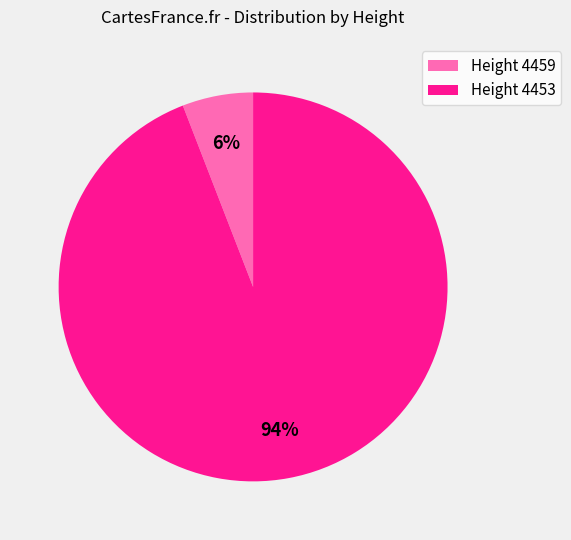

To the nearest percent, what percentage of the pie is Height 4453?

94%